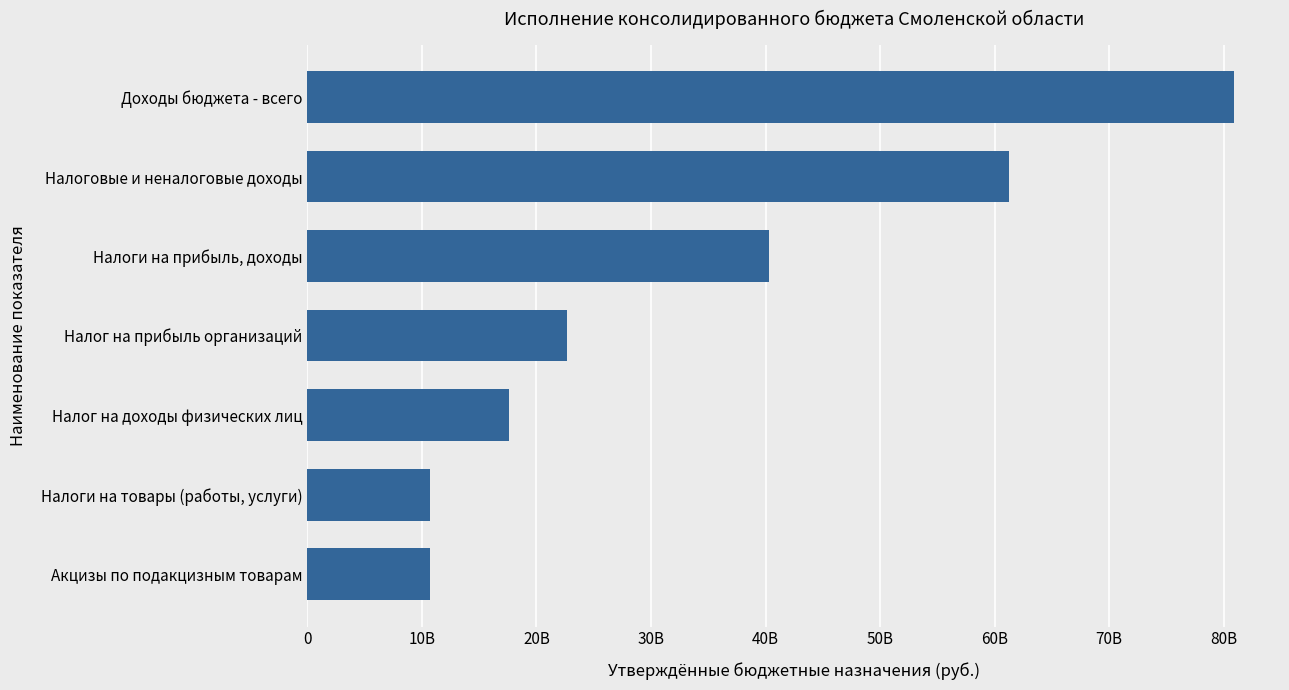

Are the bars horizontal?

Yes